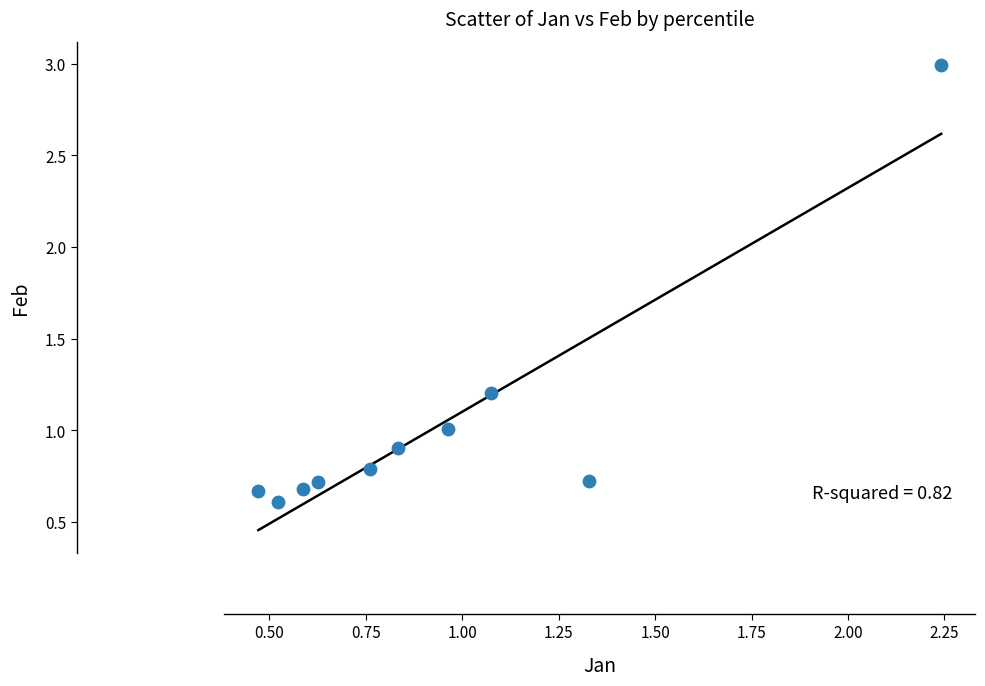

What is the average X value?

0.9